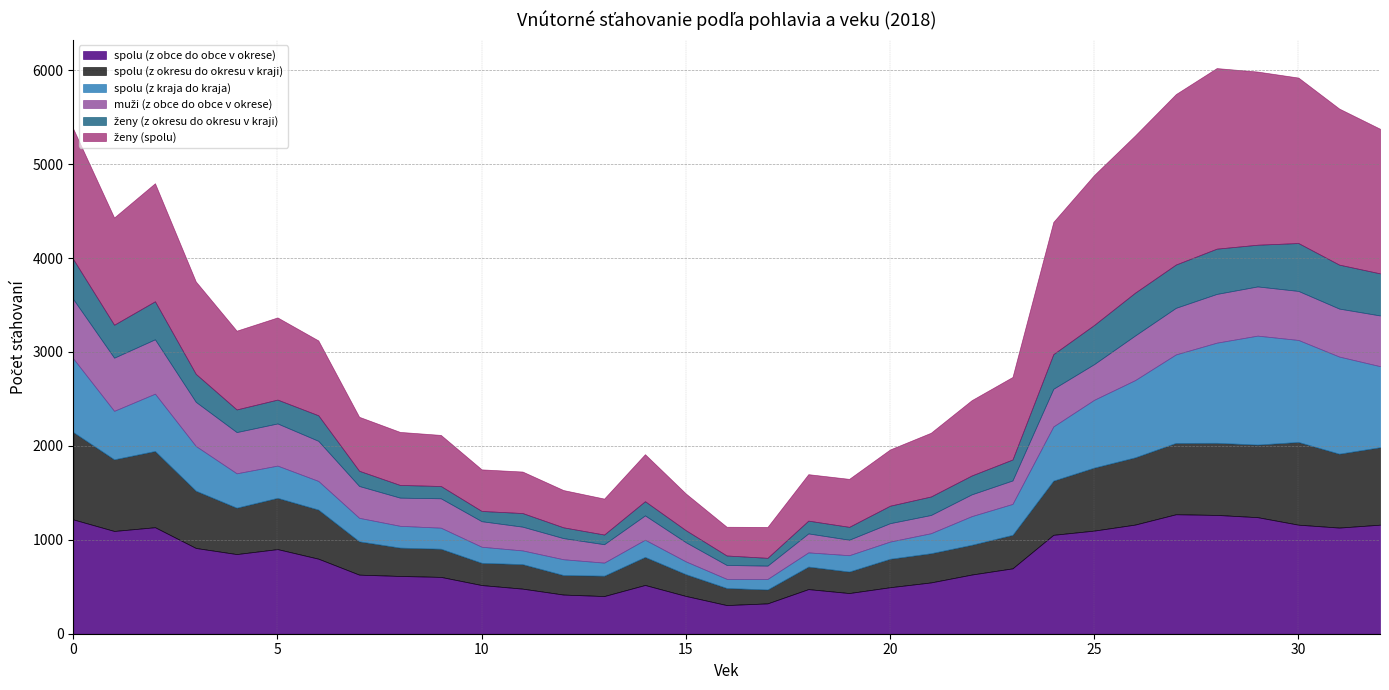

Which series has the largest range (max minus min)?

ženy (spolu)